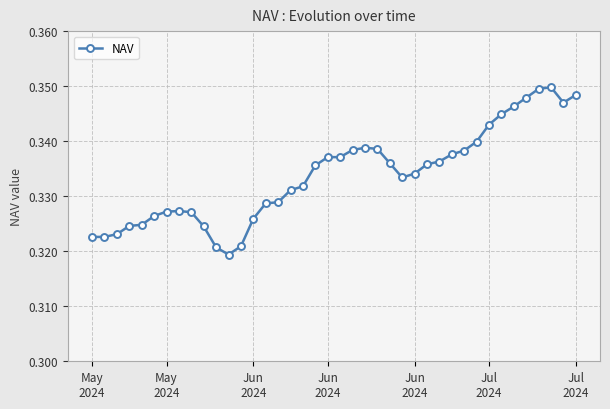

How many values are between 0 and 1?

40